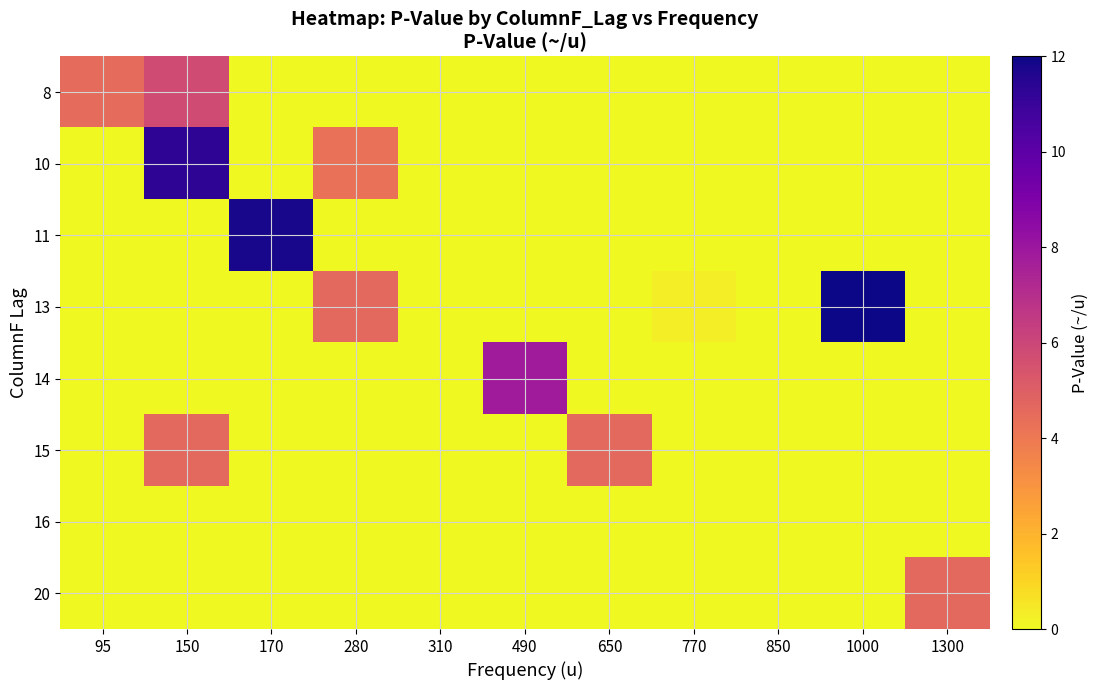

Which category has the highest value across all series?

1000